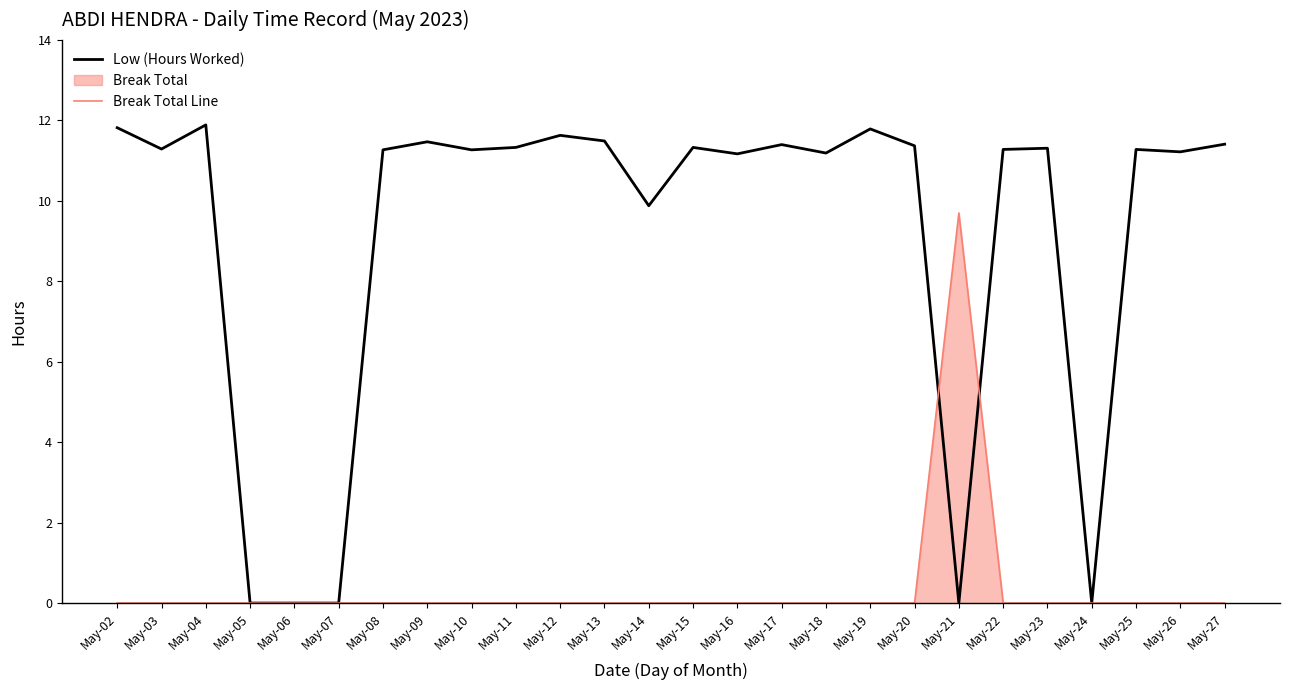

Between which two adjacent categories do Low (Hours Worked) and Break Total Line first intersect?

May-20 and May-21